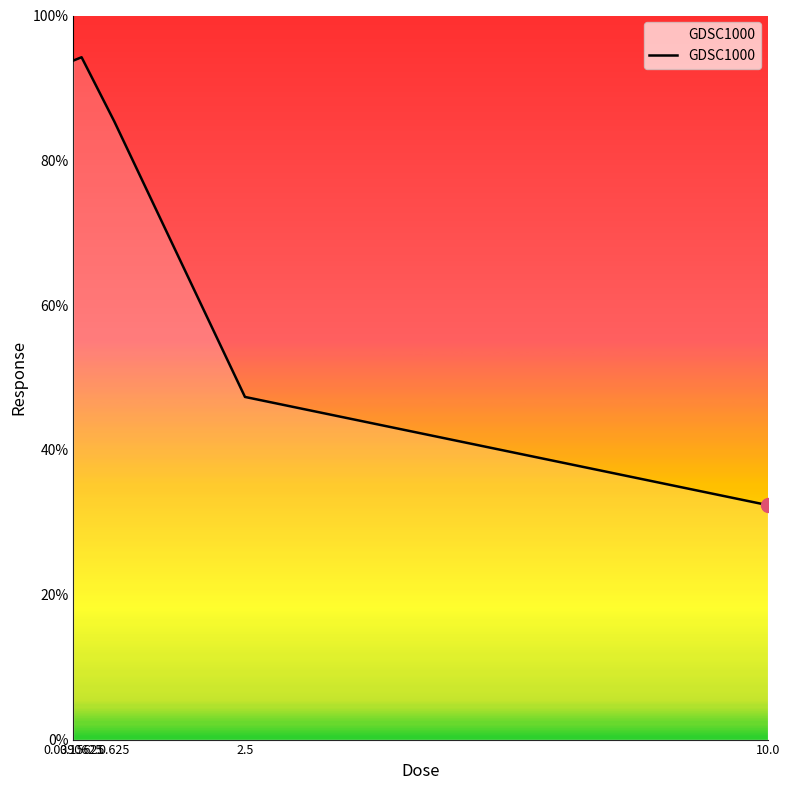

Reading left to right, extract all data points from this chart.

93.8	94.2	85.4	47.3	32.4